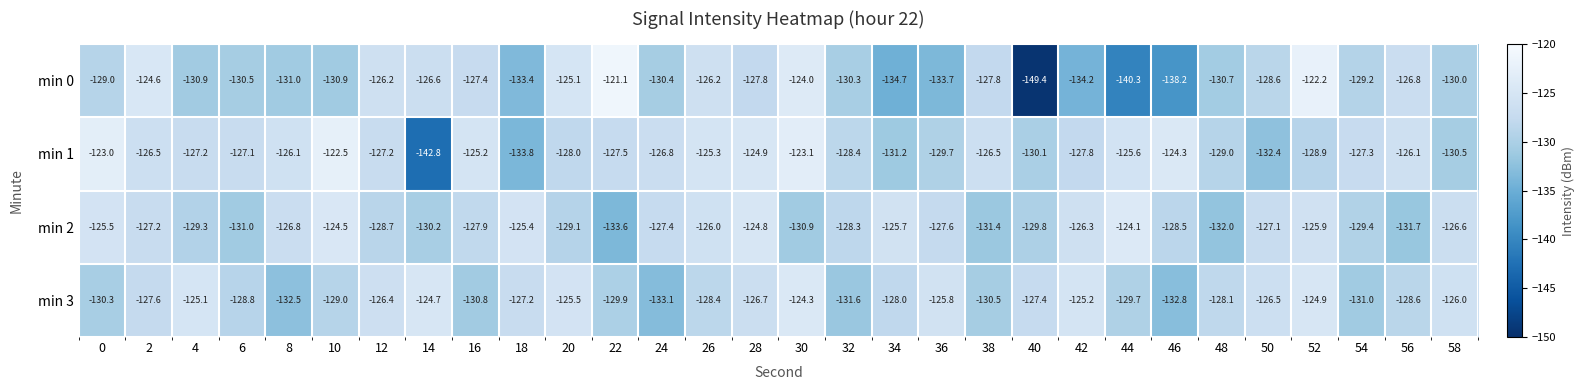

True or false: min 2 has a value of -217.9 at 4.

False